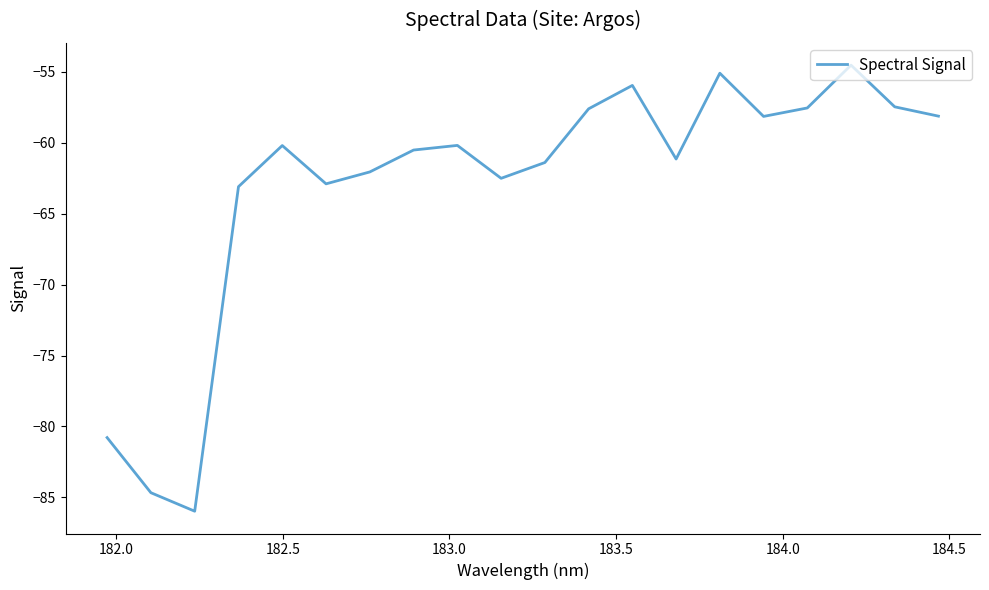

How many interior local valleys (lower than both neighbors) does the data have?

5